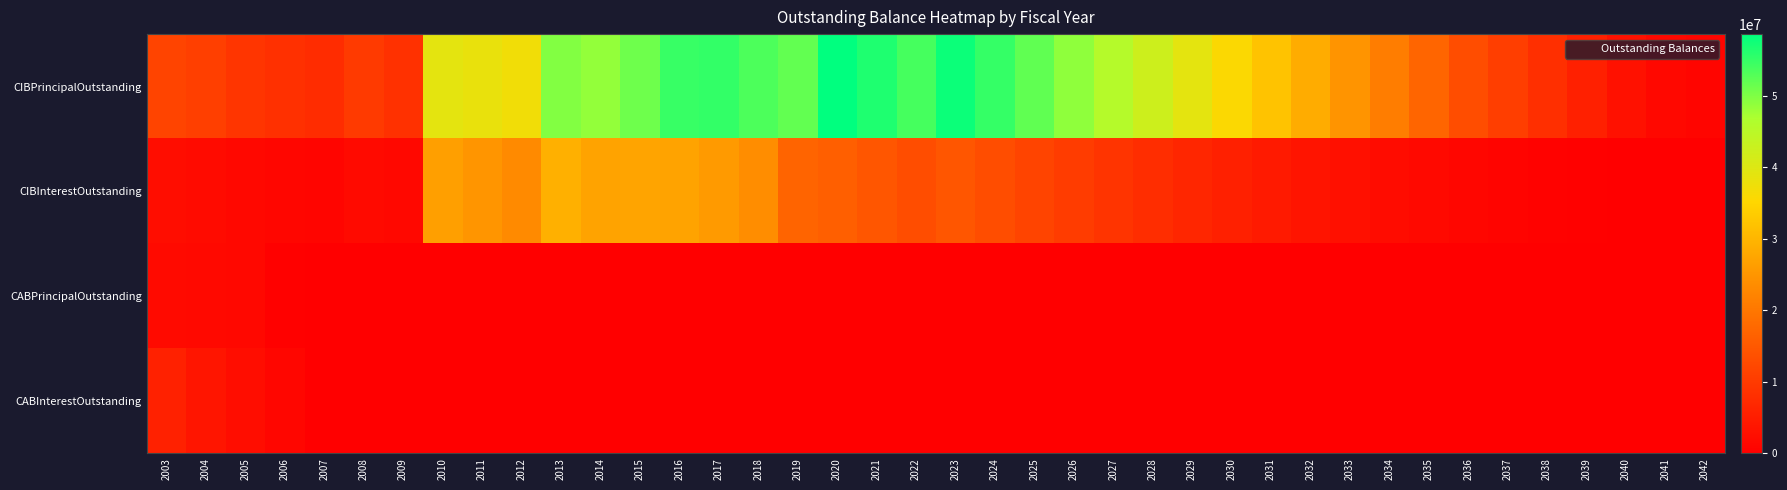

Rank the series at 2023 from highest to lowest value.

CIBPrincipalOutstanding, CIBInterestOutstanding, CABPrincipalOutstanding, CABInterestOutstanding